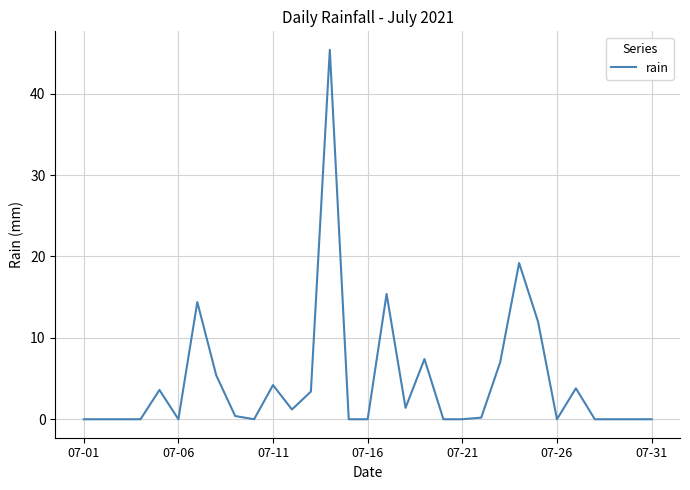

What is the difference between the maximum and minimum values?

45.4